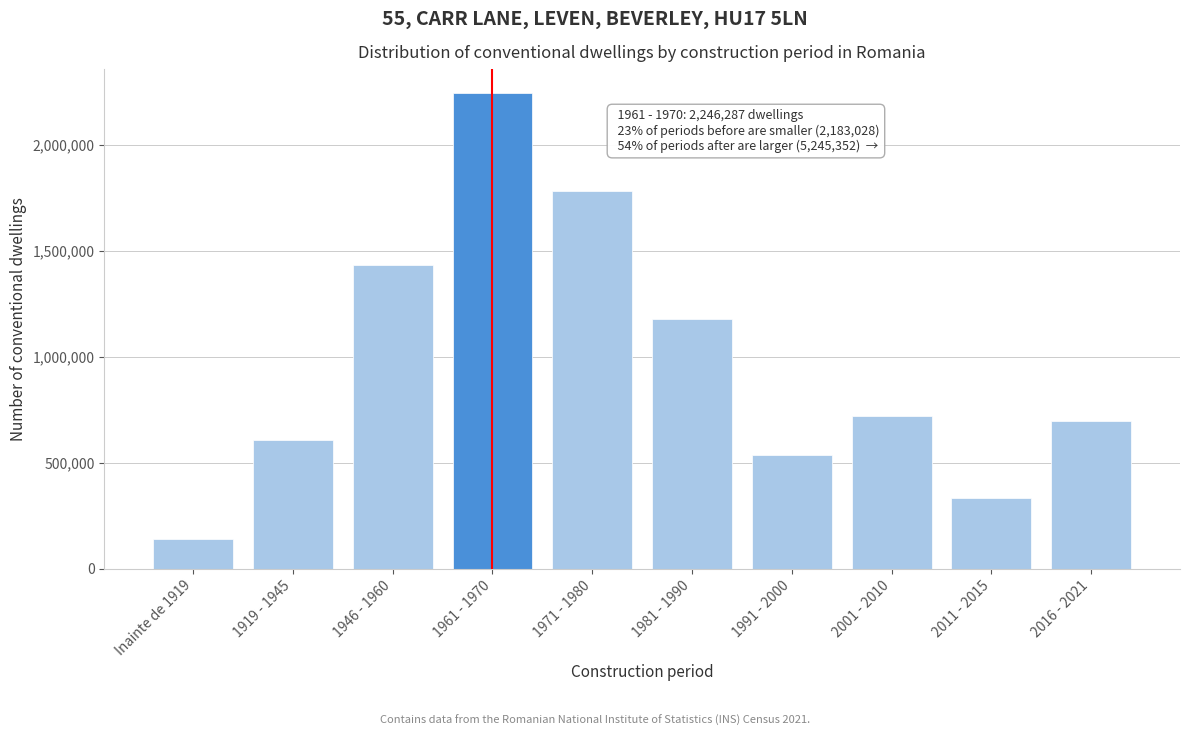

Reading right to left, what are all the values shown in this chart?

2016 - 2021=696040	2011 - 2015=330768	2001 - 2010=720230	1991 - 2000=534193	1981 - 1990=1179918	1971 - 1980=1784203	1961 - 1970=2246287	1946 - 1960=1435497	1919 - 1945=606424	Inainte de 1919=141107